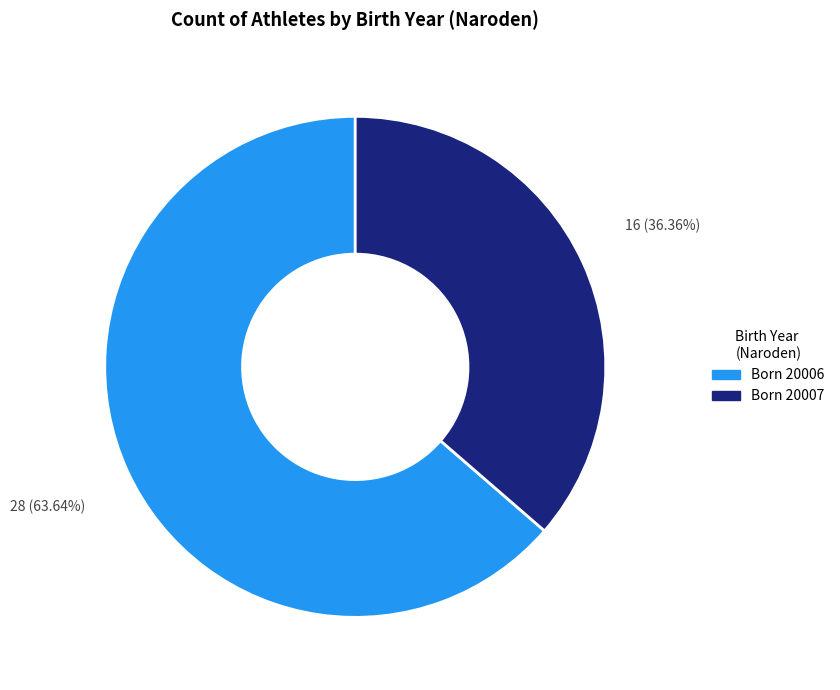

Is there a majority slice in this chart?

Yes